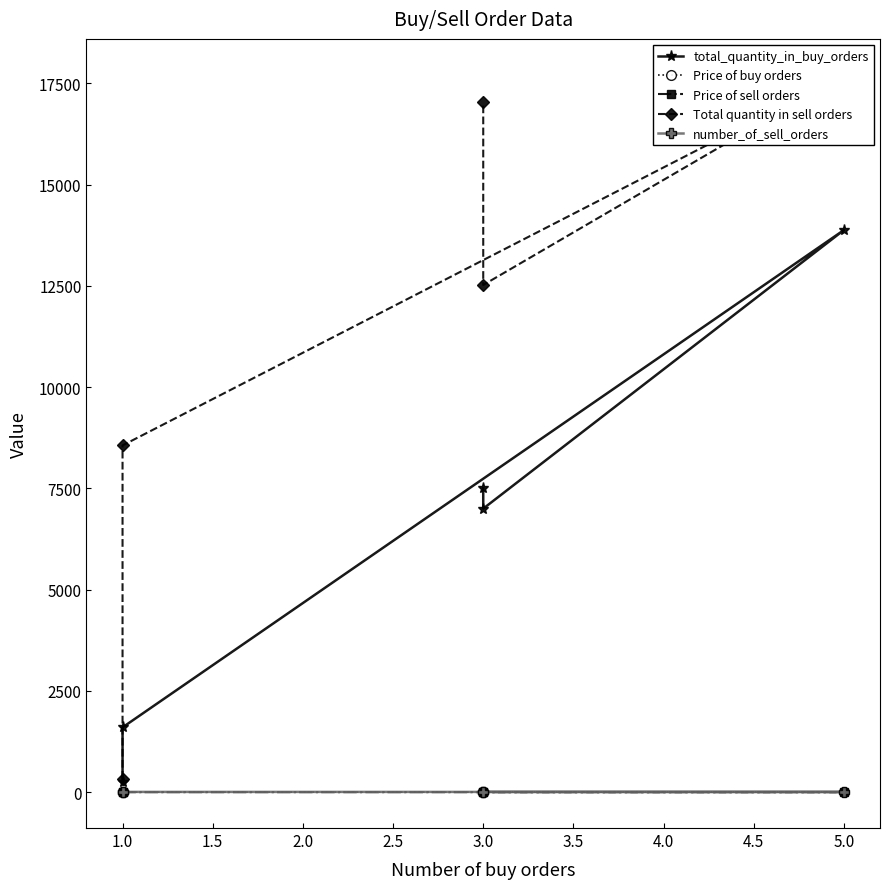

Which series has the largest range (max minus min)?

Total quantity in sell orders